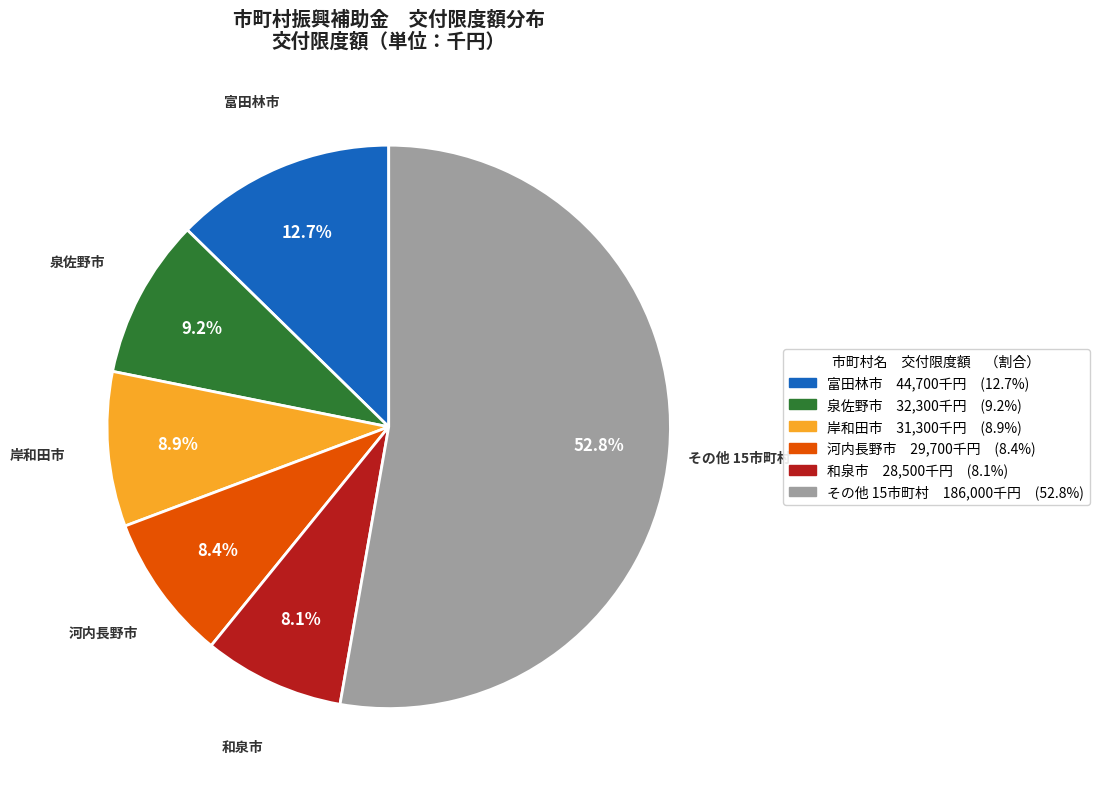

Does any single category account for the majority?

Yes